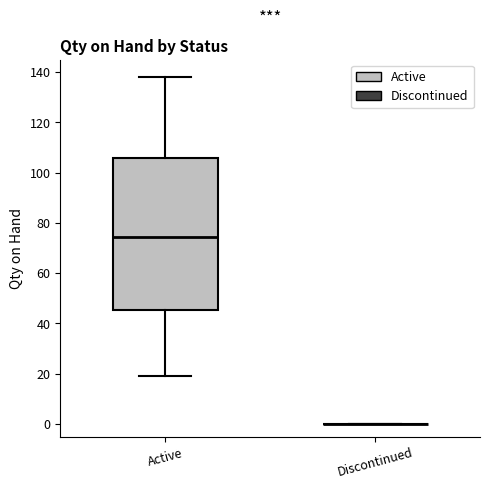

Which box is the tallest, from its lower edge to its upper edge?

Active